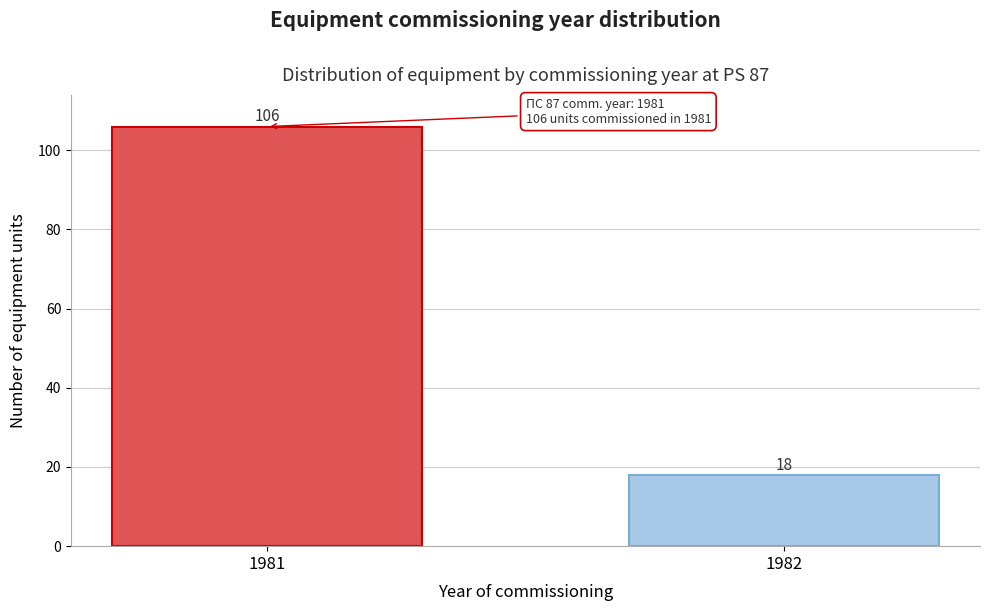

Reading left to right, extract all data points from this chart.

106	18